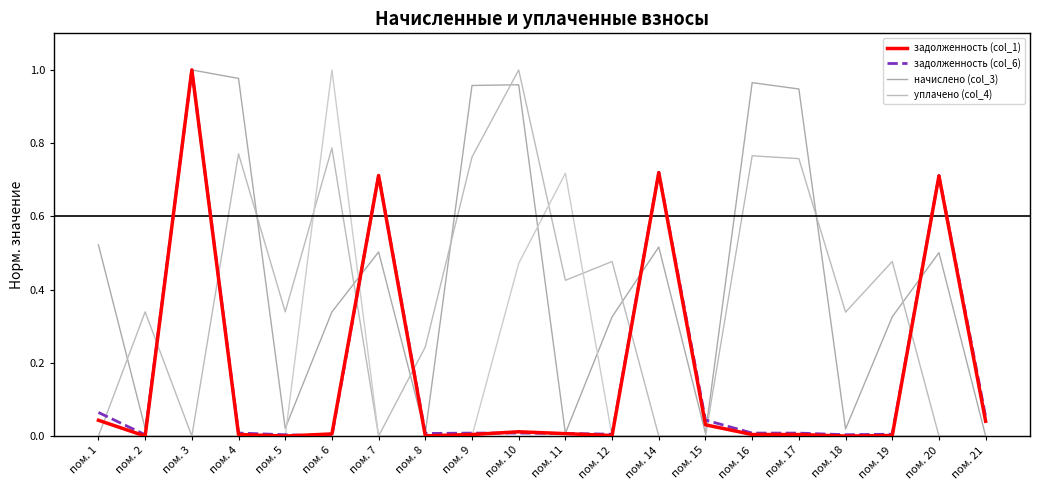

Is this an area chart (filled region under the line)?

No